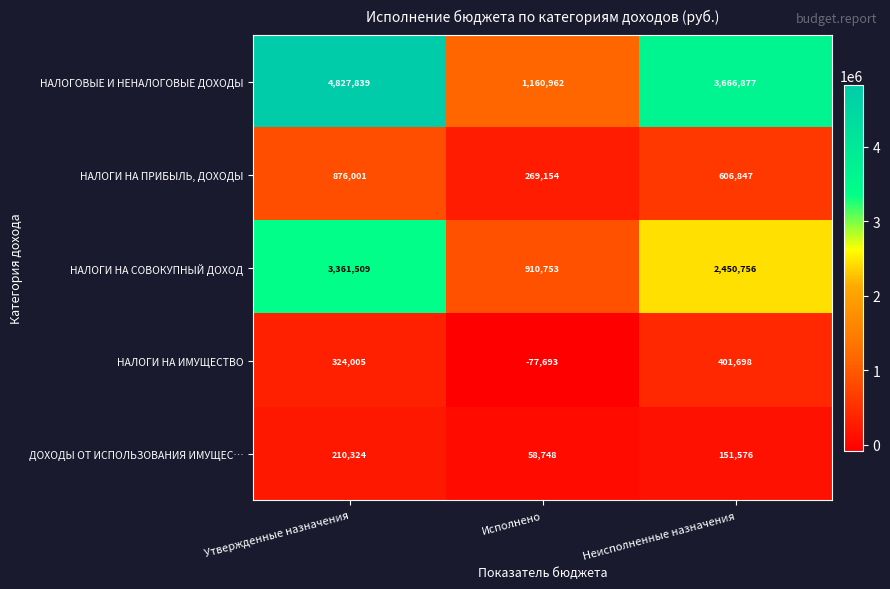

What is the average value of the НАЛОГИ НА ИМУЩЕСТВО series?

216003